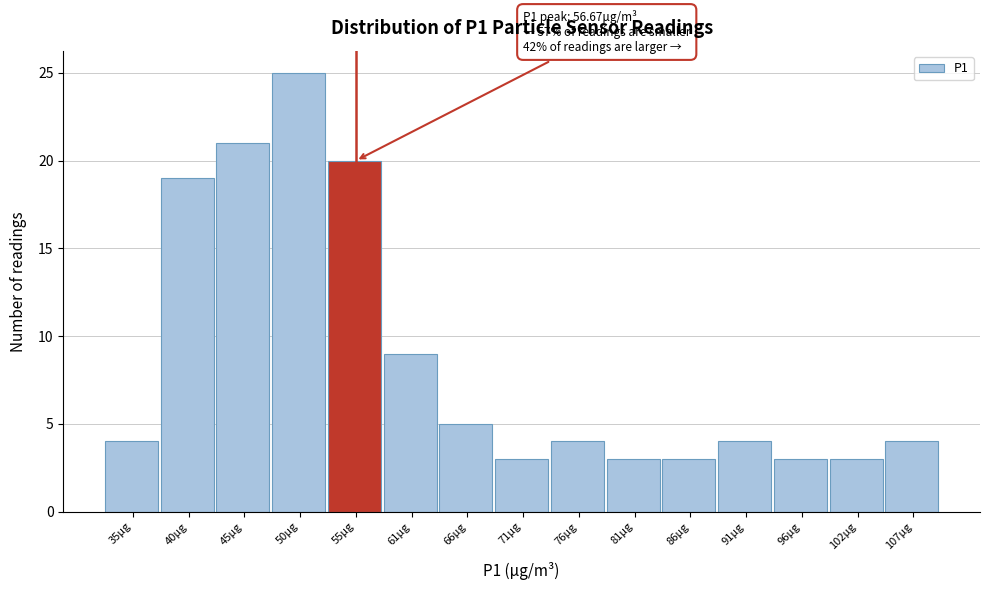

Reading left to right, what are all the values shown in this chart?

4	19	21	25	20	9	5	3	4	3	3	4	3	3	4